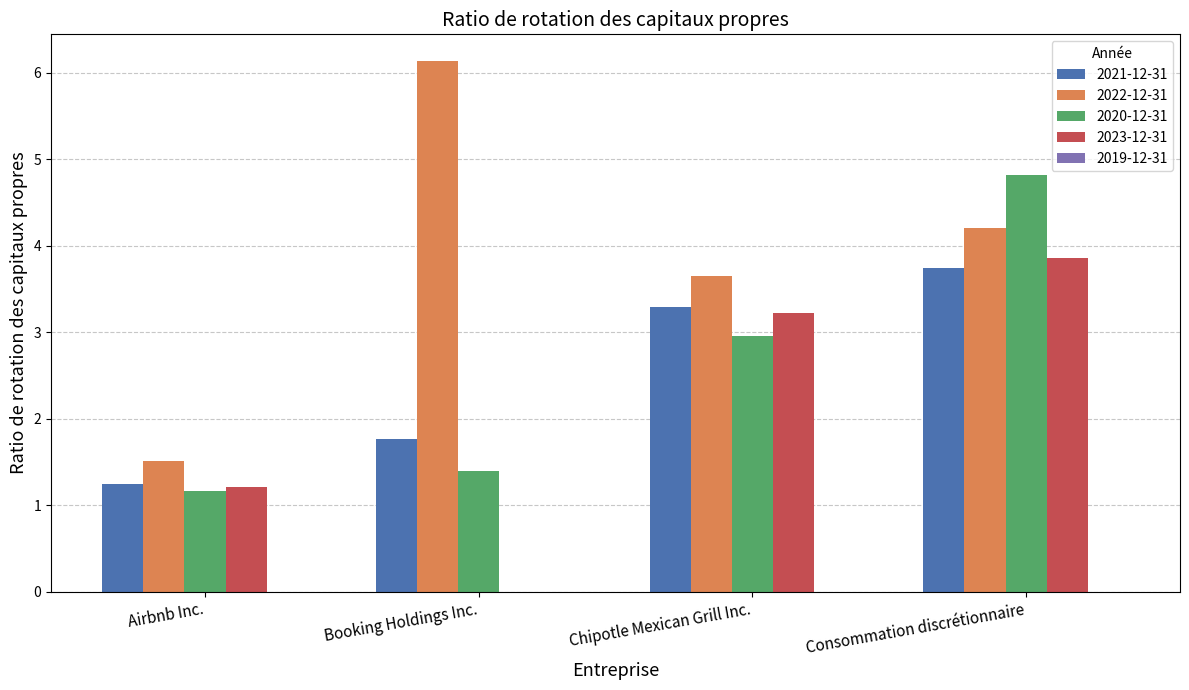

Which series changed the most between Airbnb Inc. and Booking Holdings Inc.?

2022-12-31